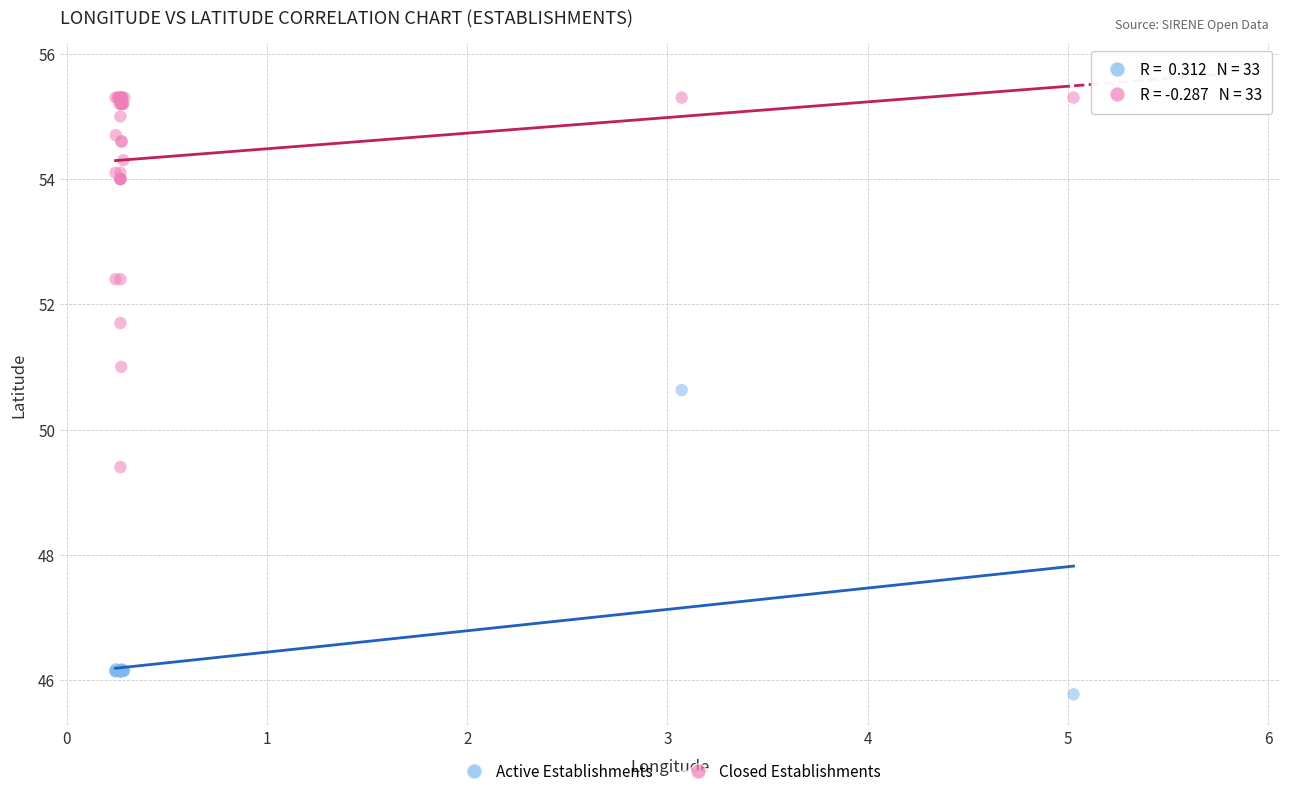

In the Active Establishments series, what Y value is closest to 48?

46.2